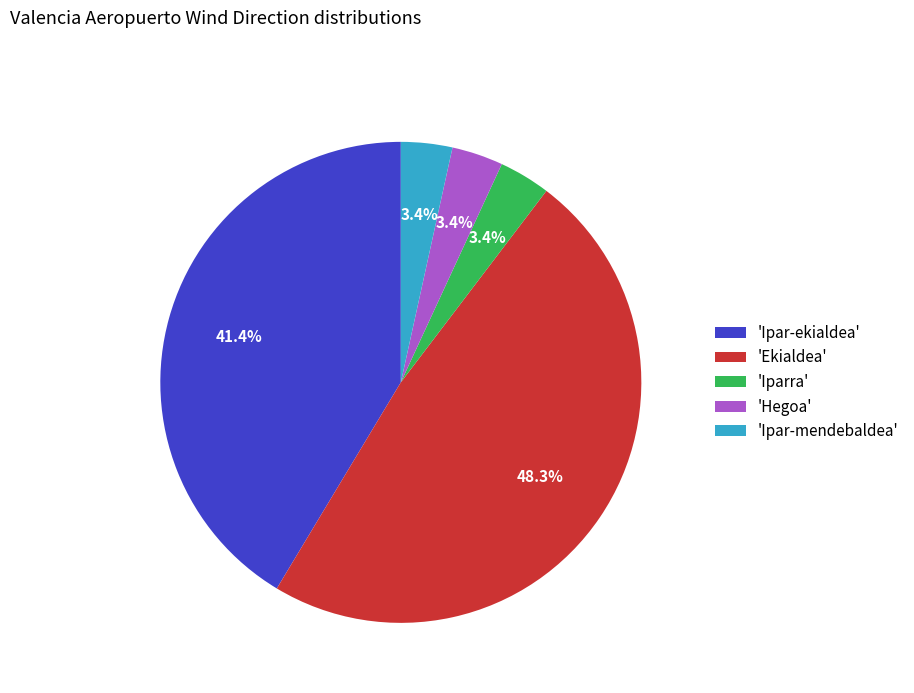

How many segments does this pie chart have?

5